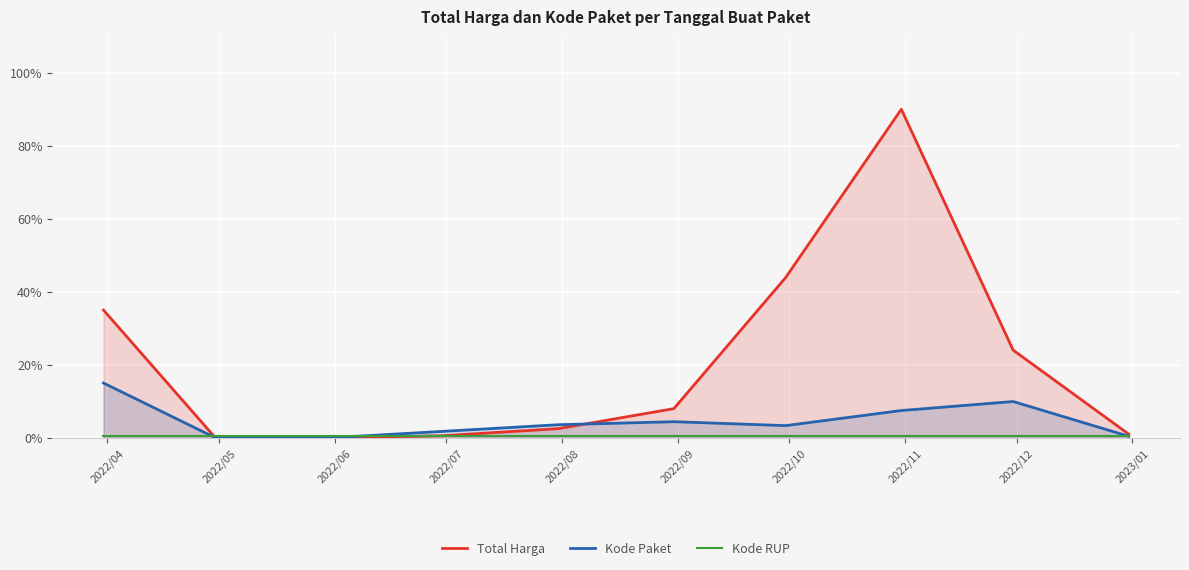

What is the maximum value shown in the chart?

90.0